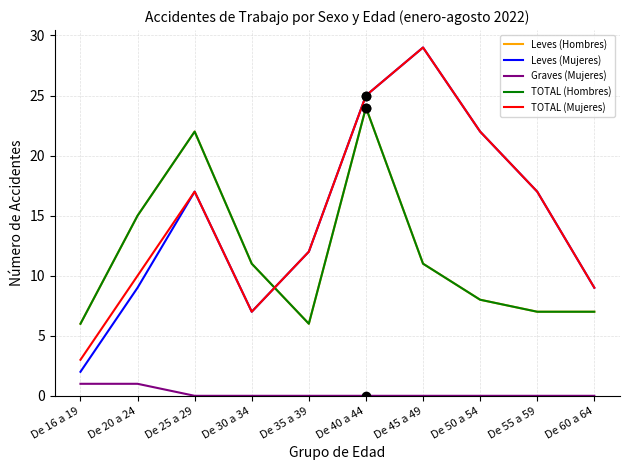

Is the value of Graves (Mujeres) at De 50 a 54 greater than the value of TOTAL (Mujeres) at De 40 a 44?

No